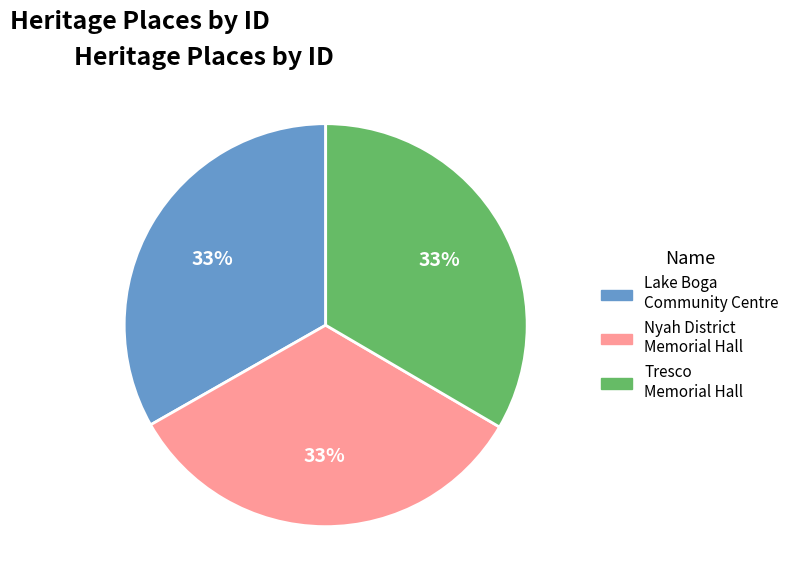

Does any single category account for the majority?

No